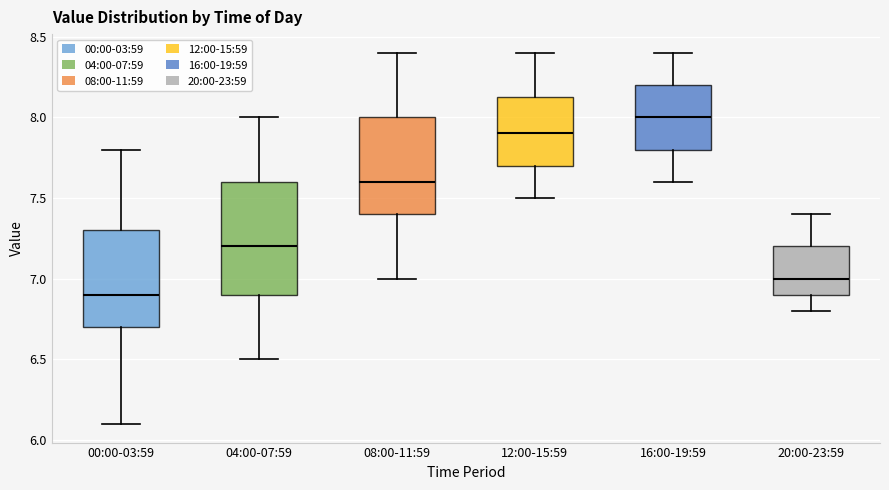

Where is the upper edge of the box for 12:00-15:59 on the y-axis? The values are not printed on the chart, so give them approximately, as read against the axis.

8.15